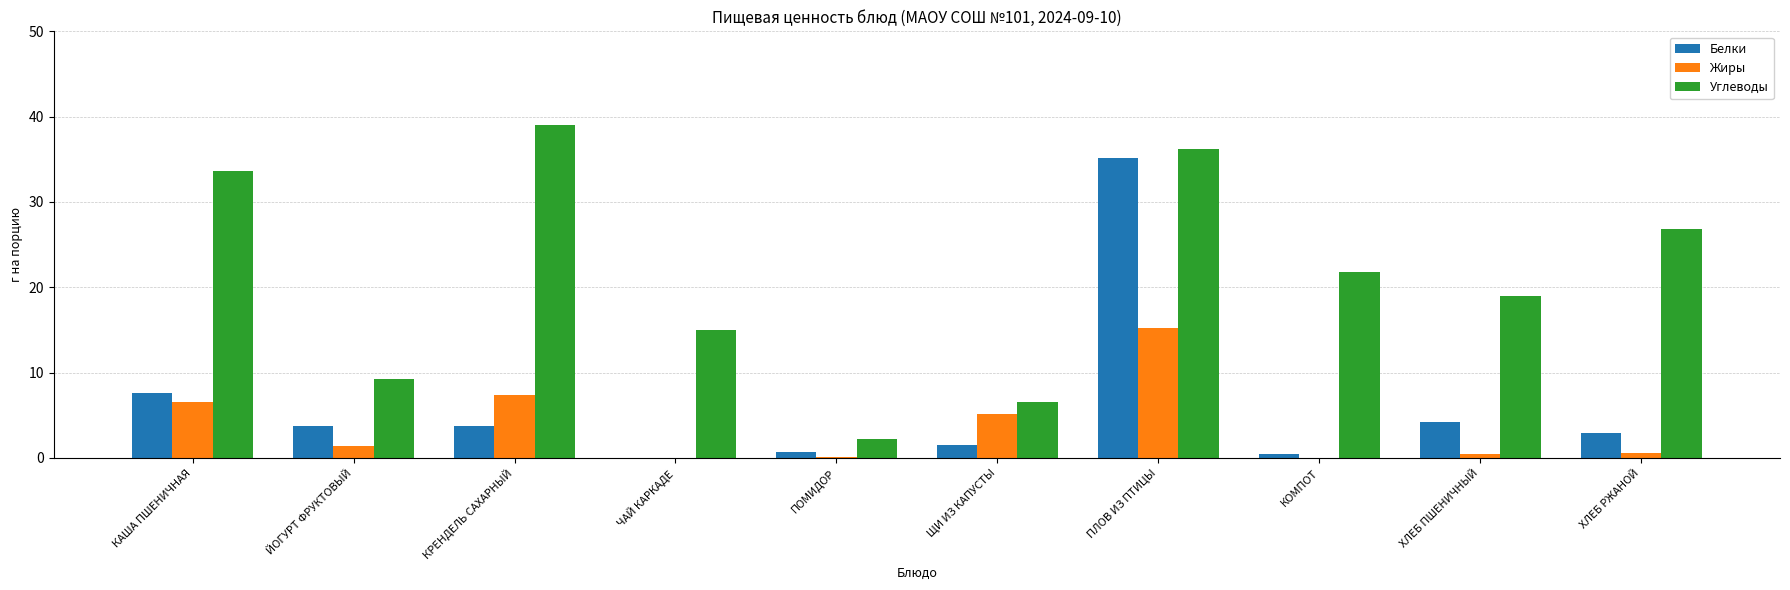

What are all the series names shown in the legend?

Белки, Жиры, Углеводы